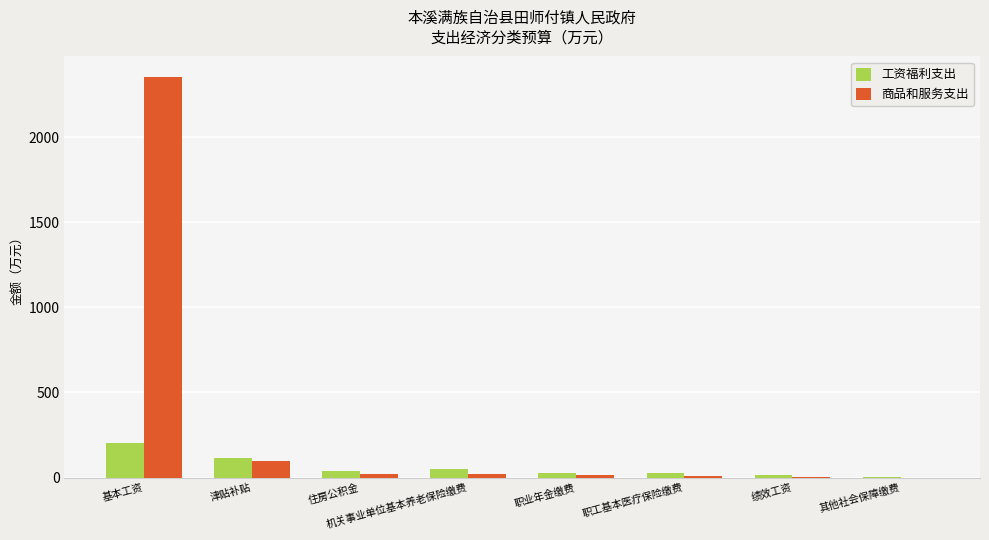

Which label corresponds to the largest value in the chart?

基本工资